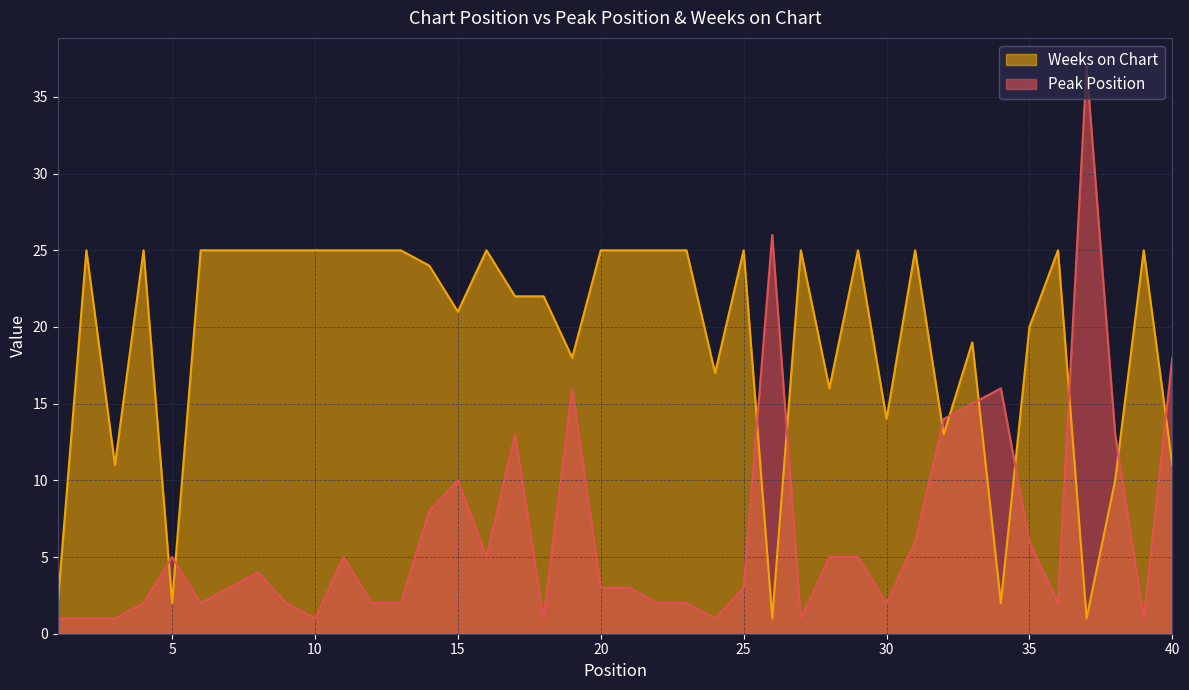

Is the value of Peak Position at 15 greater than the value of Weeks on Chart at 12?

No